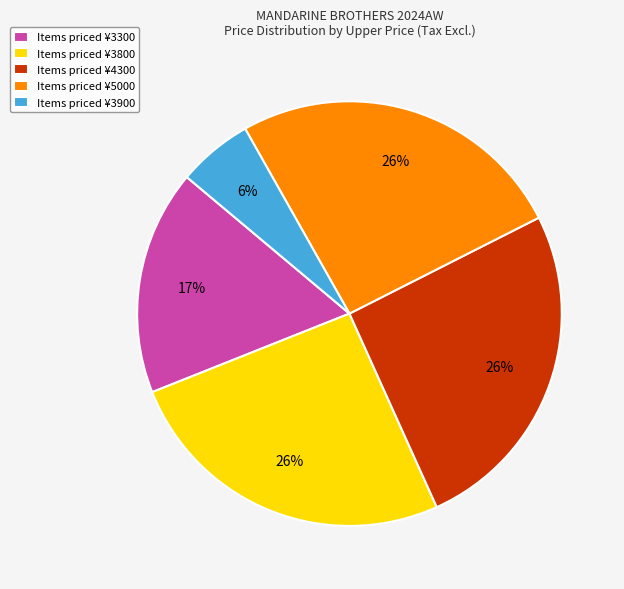

Approximately how many times larger is the value at Items priced ¥3300 compared to Items priced ¥5000?

0.7